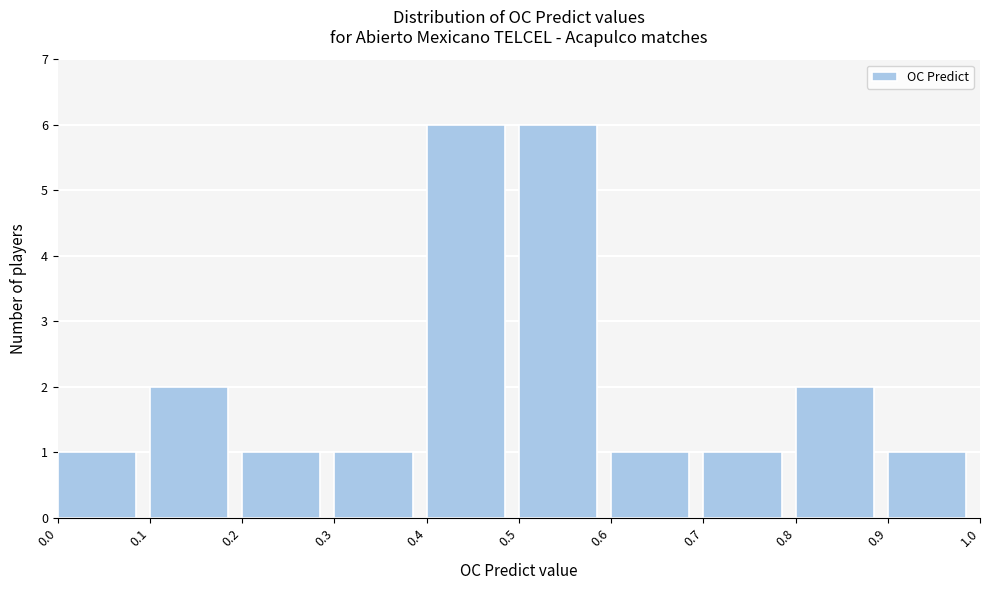

Reading left to right, transcribe this chart: for each bar, give the range it covers on the x-axis and its height. The values are not printed on the chart, so give them approximately, as read against the axis.

0.0 to 0.1: 1
0.1 to 0.2: 2
0.2 to 0.3: 1
0.3 to 0.4: 1
0.4 to 0.5: 6
0.5 to 0.6: 6
0.6 to 0.7: 1
0.7 to 0.8: 1
0.8 to 0.9: 2
0.9 to 1.0: 1